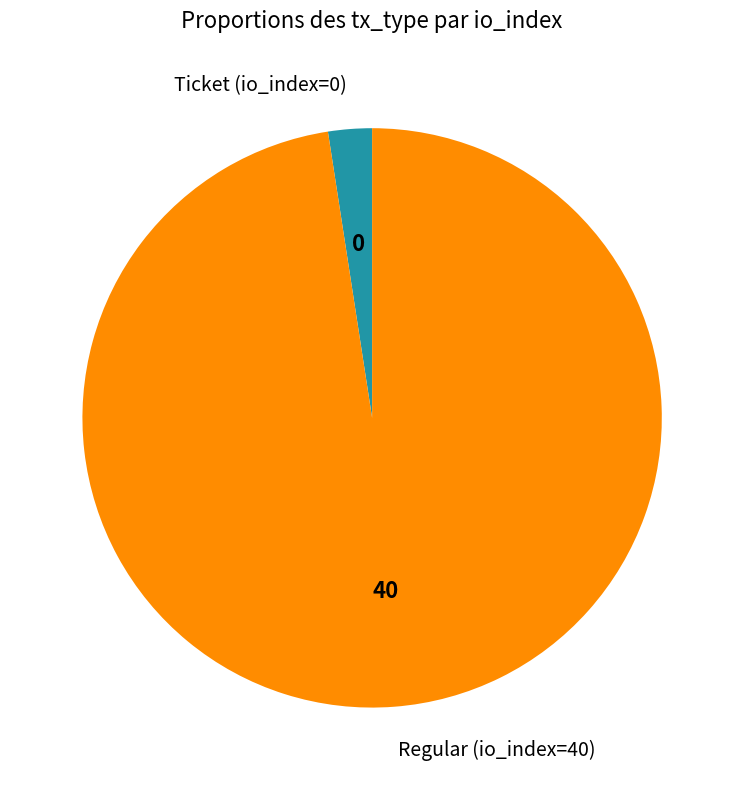

Is Regular (io_index=40) the majority of the pie?

Yes